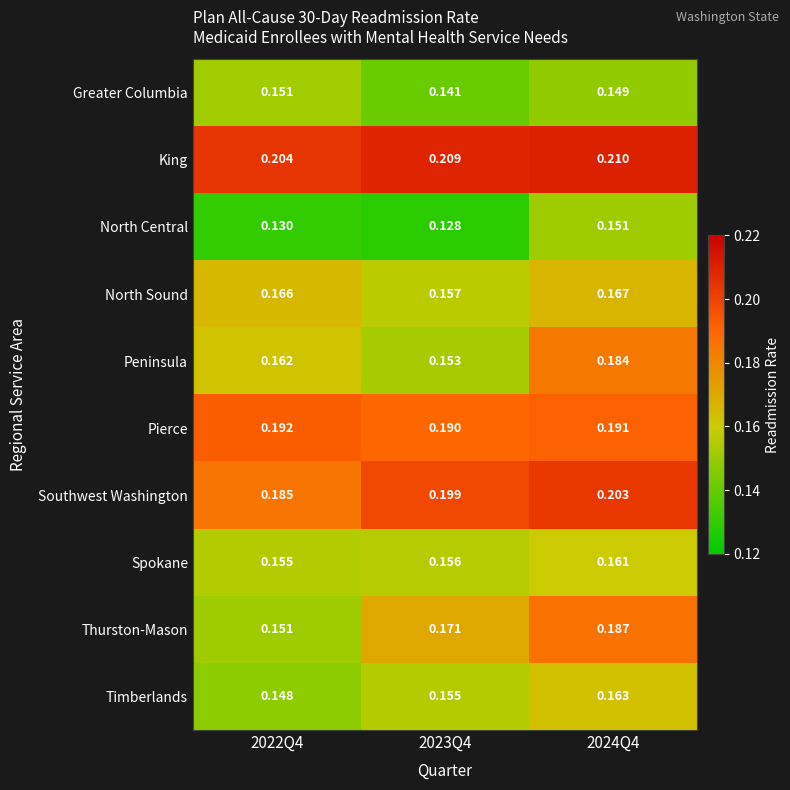

Which series has the largest total across all categories?

King